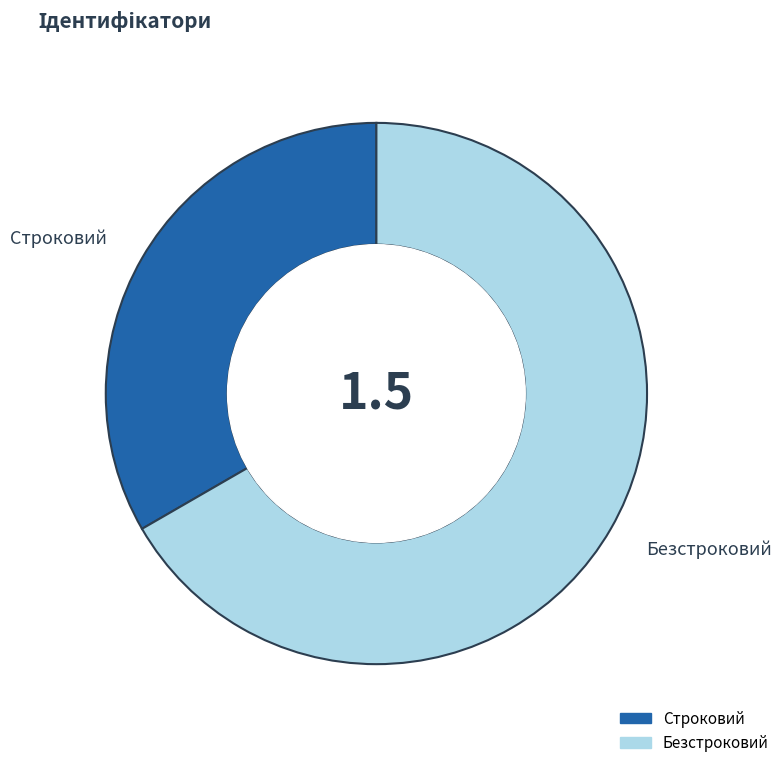

Count the number of slices in the pie.

2